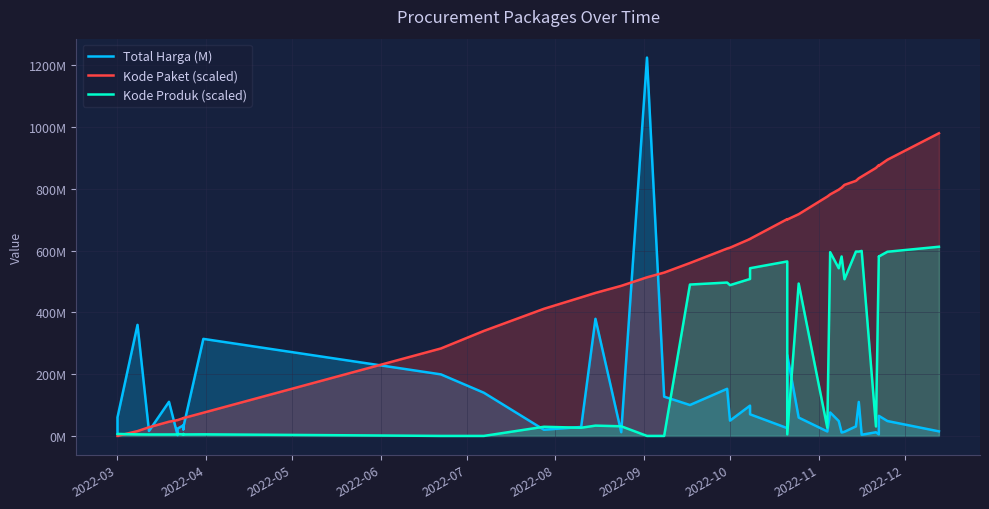

How many data points in Kode Produk (scaled) are above 31?

20